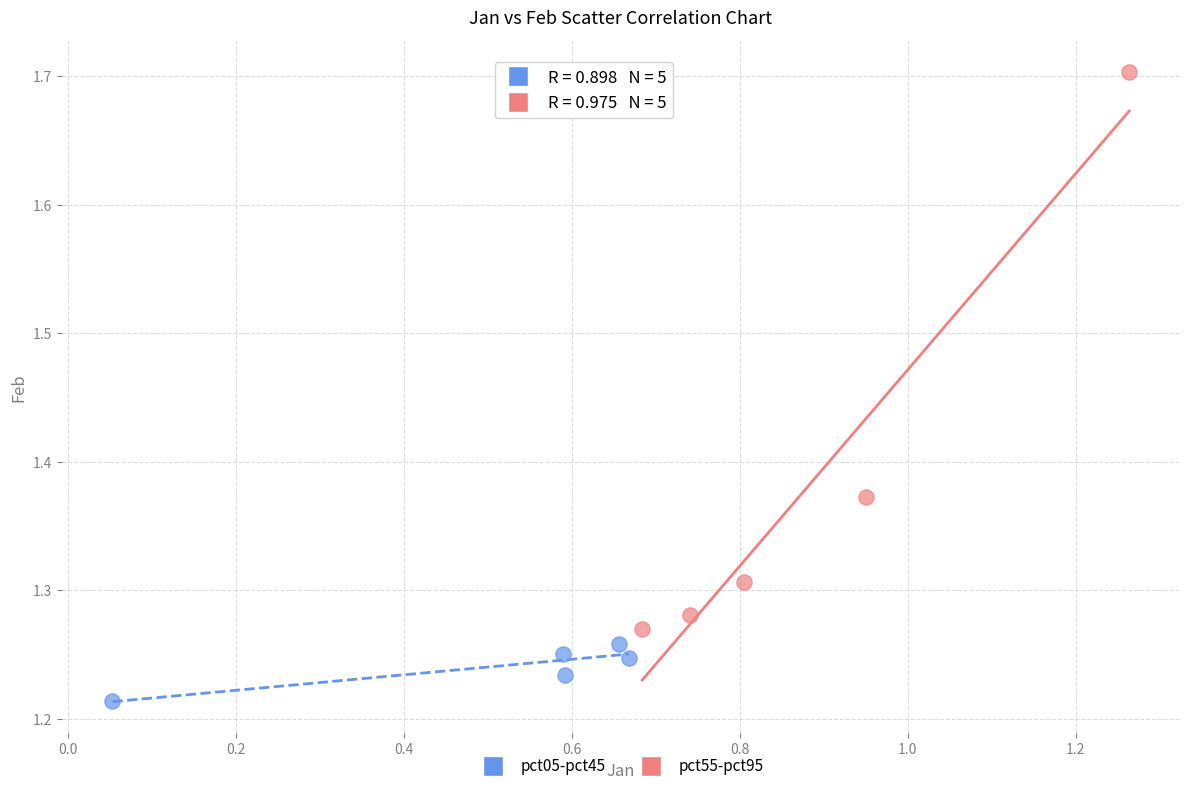

Which series contains the lowest Y value?

pct05-pct45